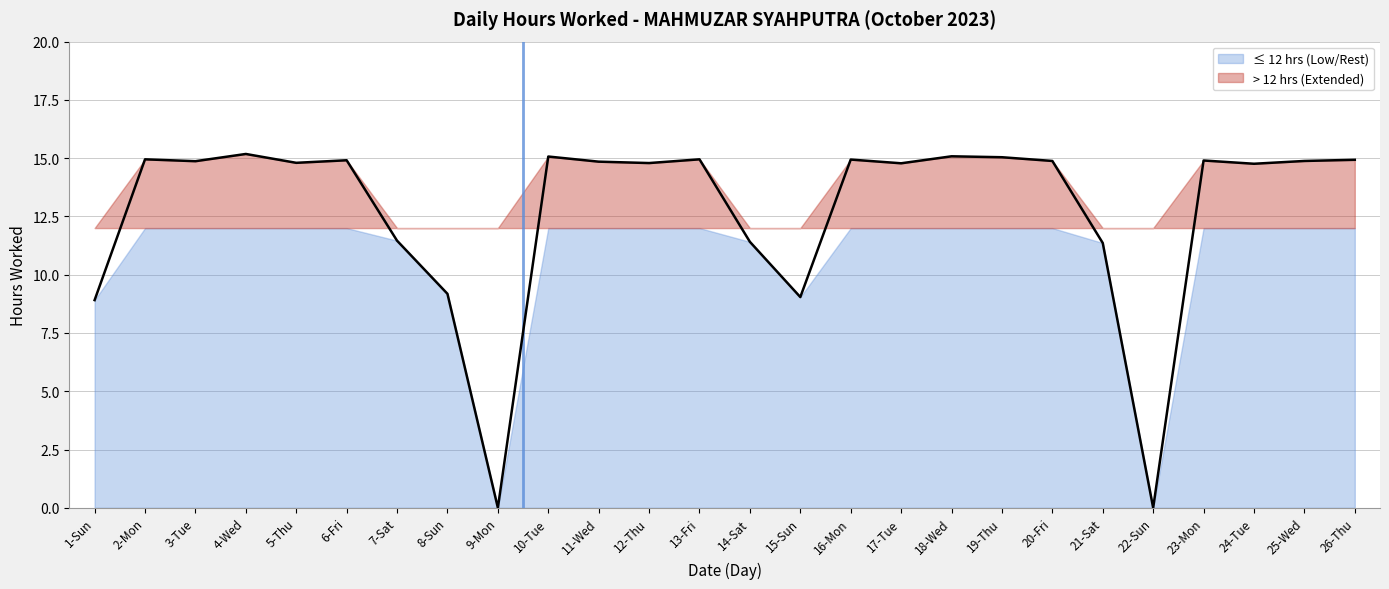

How many data points are above 14?

18